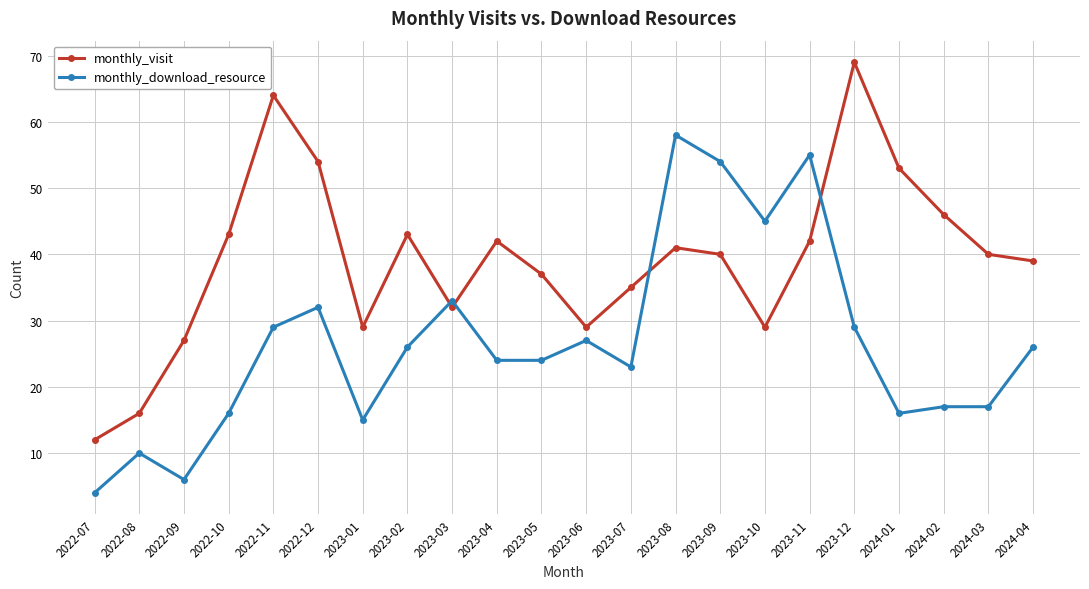

Rank the series at 2023-08 from lowest to highest value.

monthly_visit, monthly_download_resource